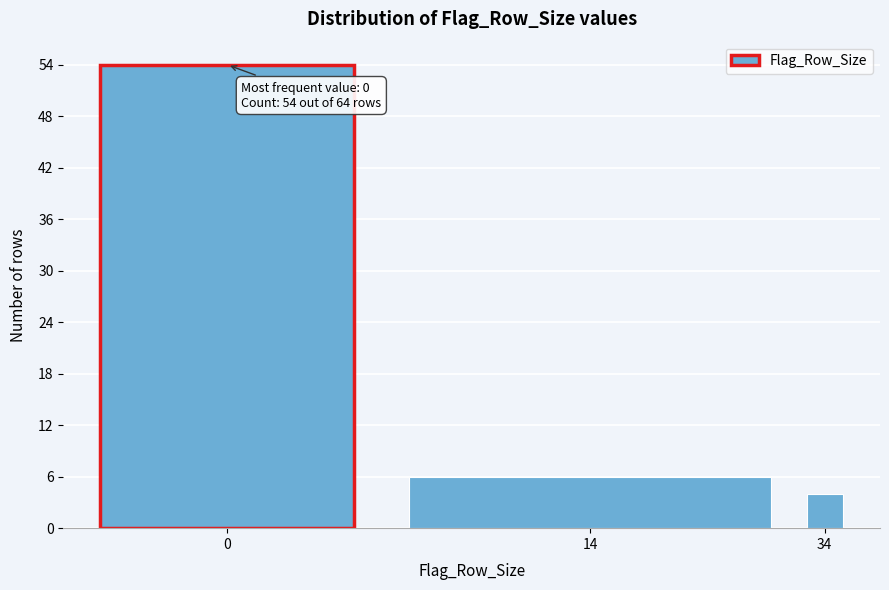

Reading left to right, what are all the values shown in this chart?

54	6	4